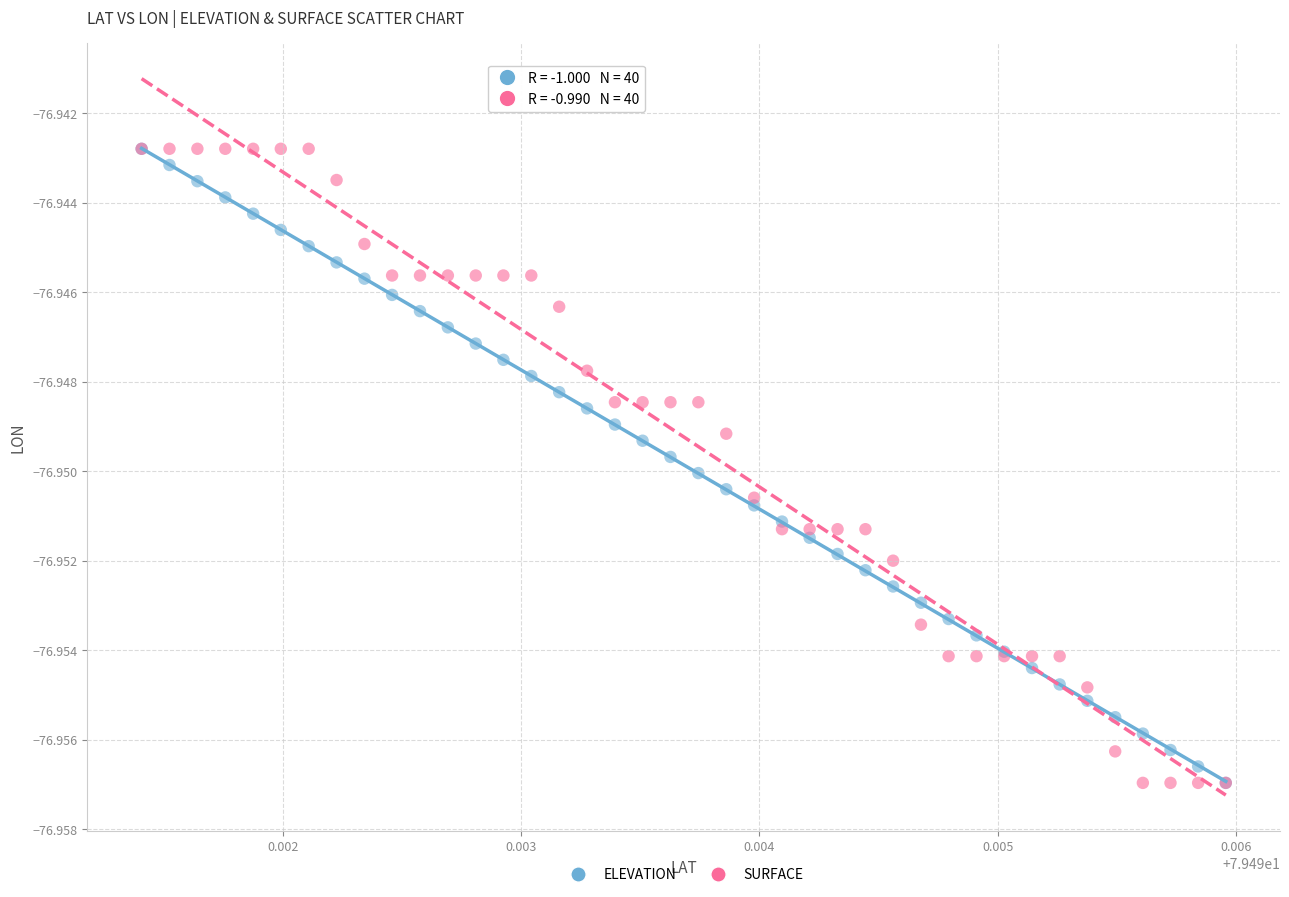

What are all the series names shown in the legend?

ELEVATION, SURFACE